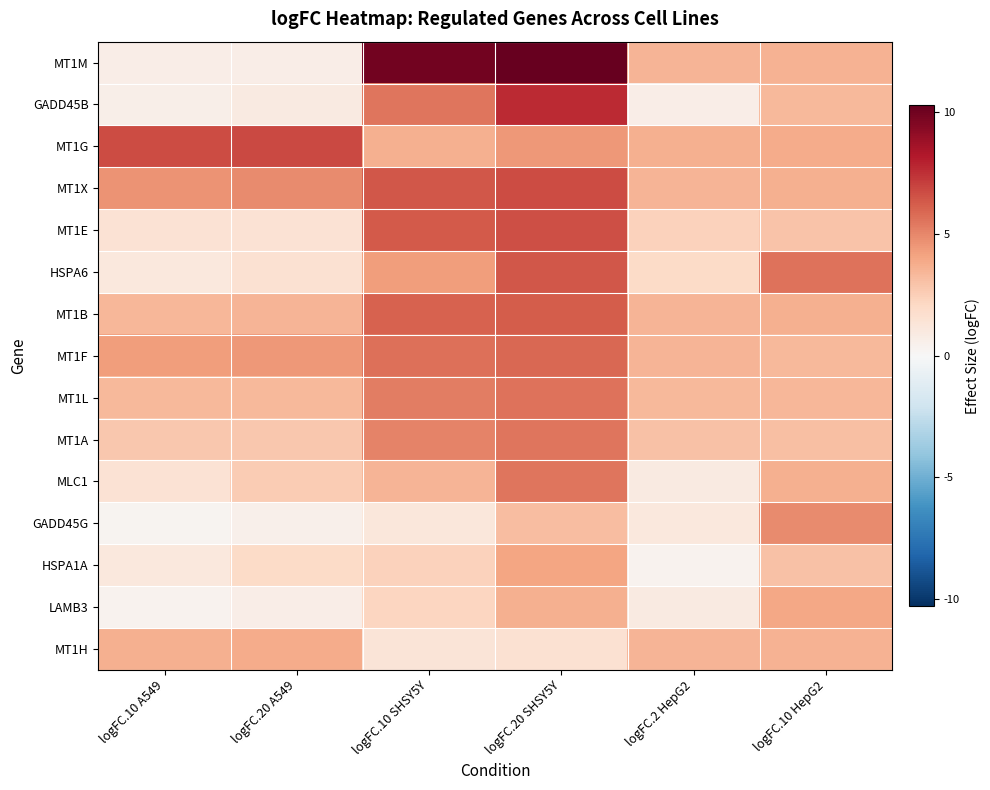

Which has a higher value, logFC.20 SHSY5Y or logFC.10 SHSY5Y?

logFC.20 SHSY5Y